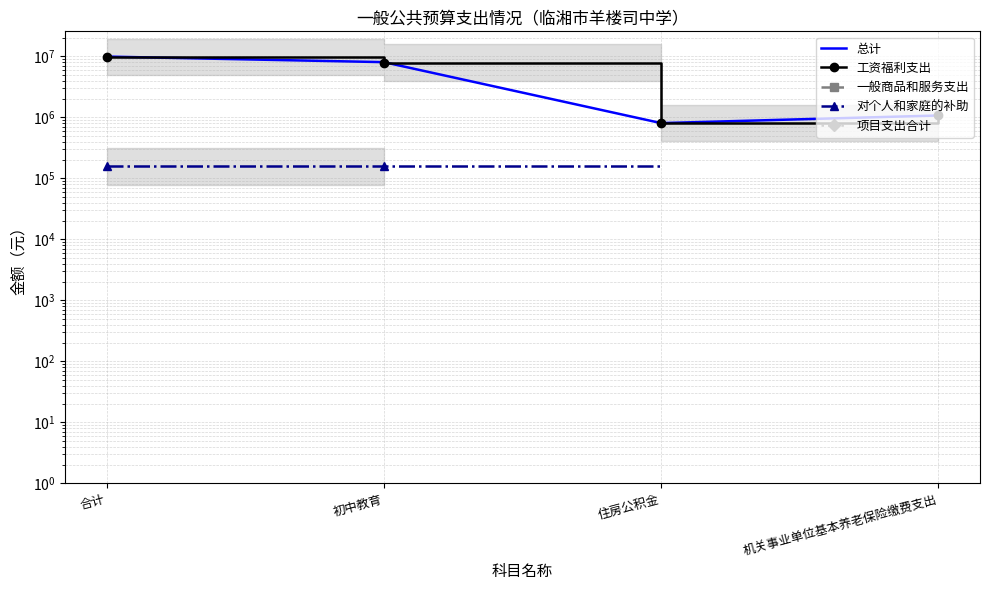

What is the label of the 2nd point from the right?

住房公积金